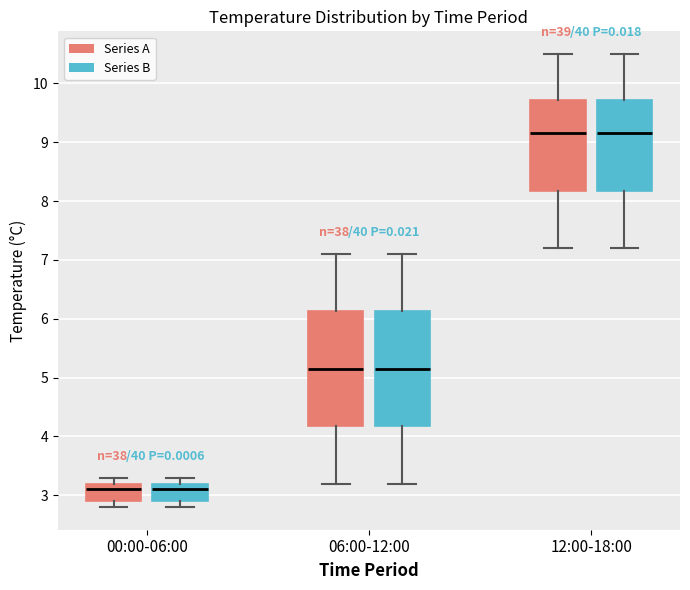

Reading left to right, read every box against the y-axis: the position of its median line, the range the box covers, and the ends of its whiskers. The values are not printed on the chart, so give them approximately, as read against the axis.

00:00-06:00 (Series A): median 3.1, box 2.9 to 3.2, whiskers 2.8 to 3.3
00:00-06:00 (Series B): median 3.1, box 2.9 to 3.2, whiskers 2.8 to 3.3
06:00-12:00 (Series A): median 5.2, box 4.2 to 6.1, whiskers 3.2 to 7.1
06:00-12:00 (Series B): median 5.2, box 4.2 to 6.1, whiskers 3.2 to 7.1
12:00-18:00 (Series A): median 9.2, box 8.2 to 9.7, whiskers 7.2 to 10.5
12:00-18:00 (Series B): median 9.2, box 8.2 to 9.7, whiskers 7.2 to 10.5